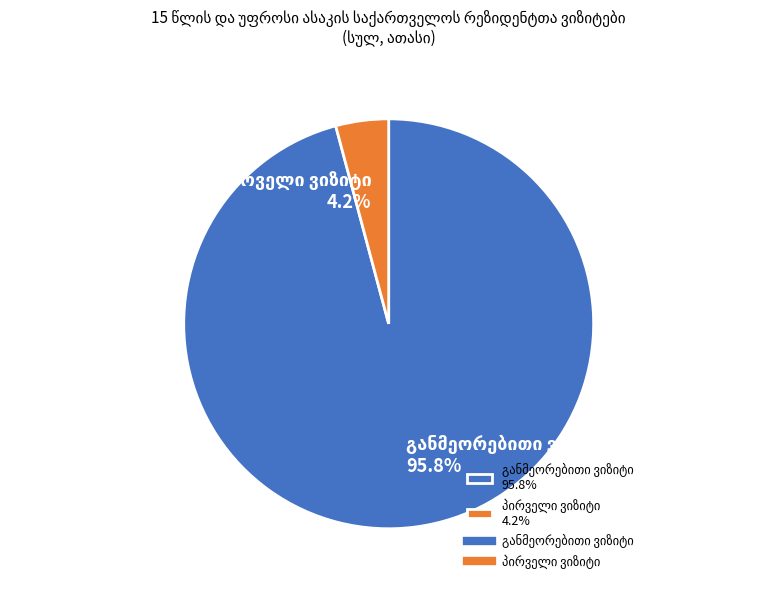

Is there a majority slice in this chart?

Yes